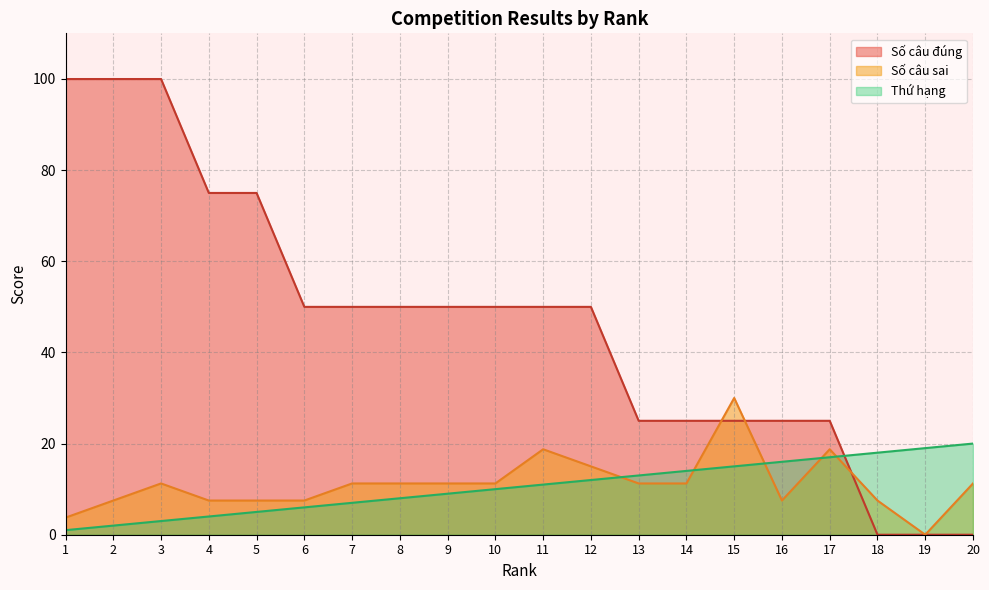

What is the sum of the Số câu đúng values at 12 and 14?

75.0